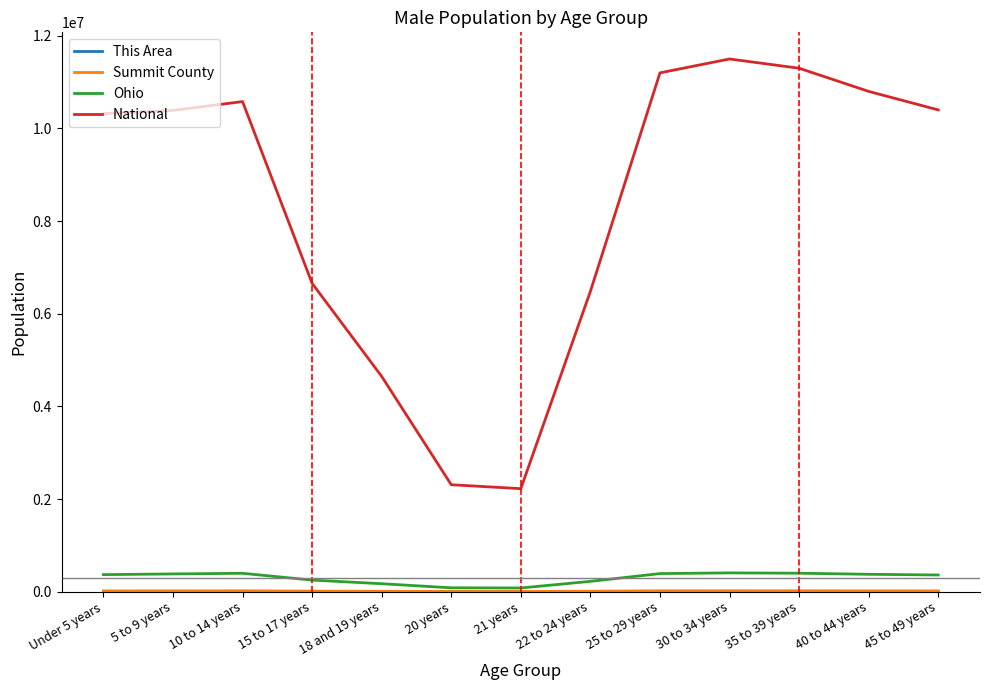

The value of National at 20 years is 4062788. True or false?

False